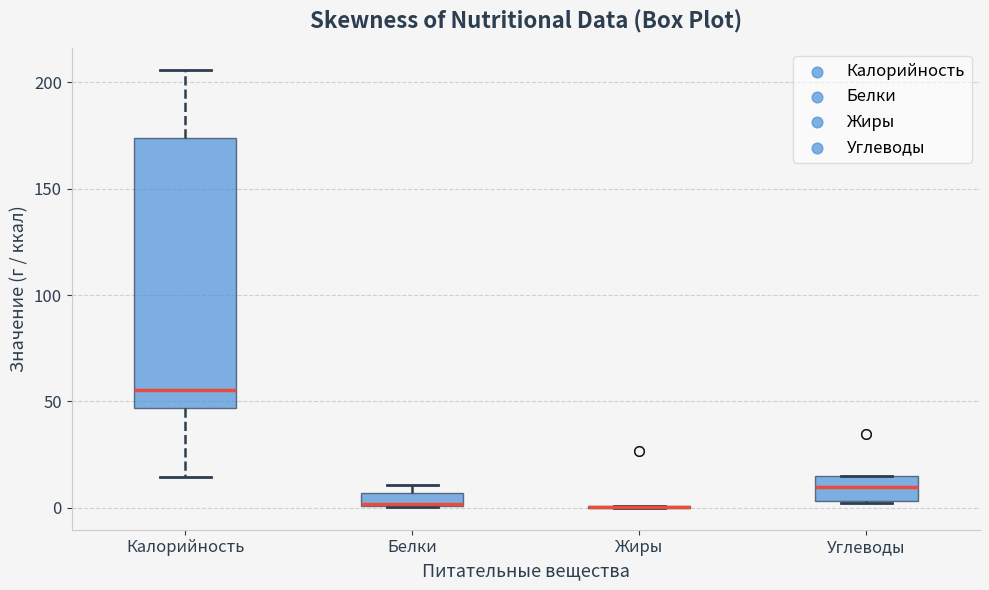

Where is the lower edge of the box for Углеводы on the y-axis? The values are not printed on the chart, so give them approximately, as read against the axis.

5